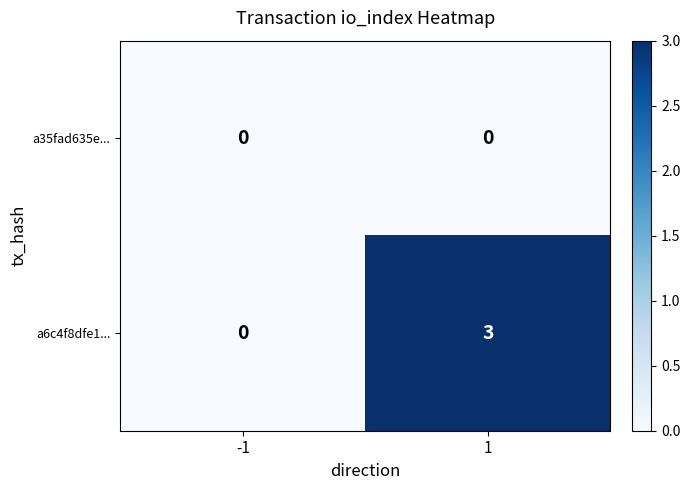

Reading left to right, what are all the values shown in this chart?

a35fad635e...: -1=0	1=0
a6c4f8dfe1...: -1=0	1=3